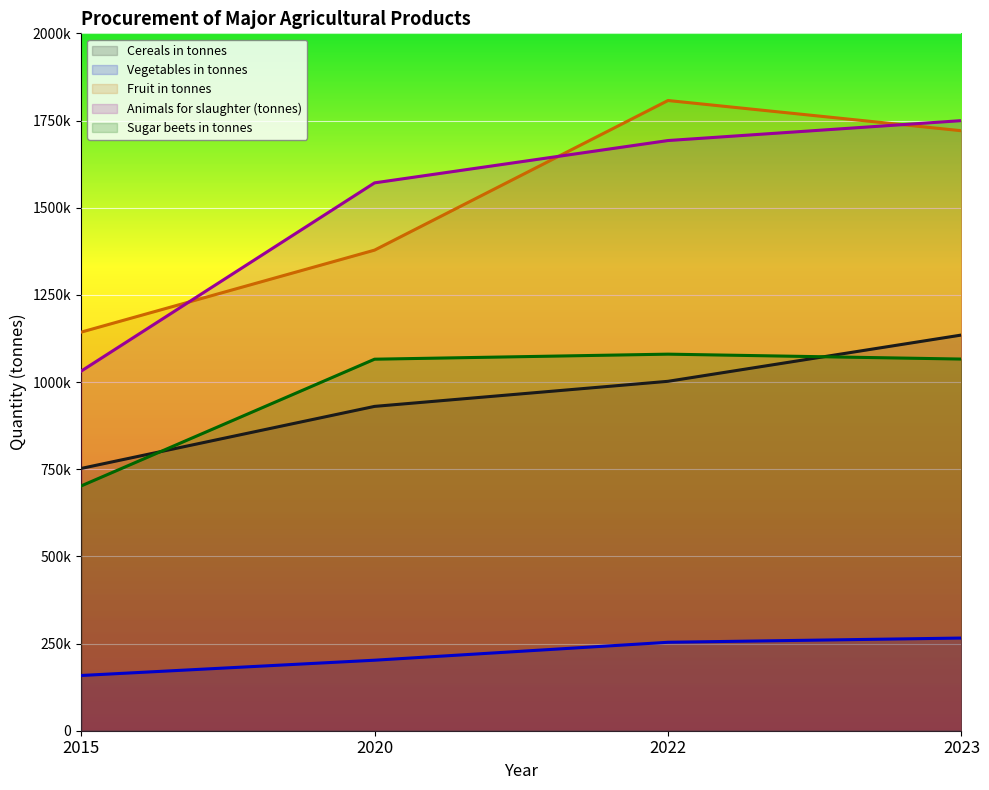

Does the chart display data point markers on the line(s)?

No